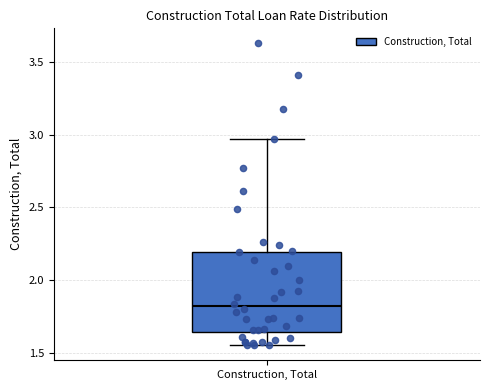

Where does the median line of the box for Construction, Total sit on the y-axis? The values are not printed on the chart, so give them approximately, as read against the axis.

1.80